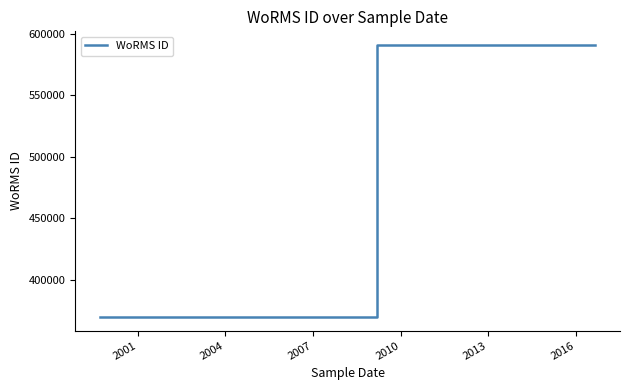

What is the minimum value shown in the chart?

369855